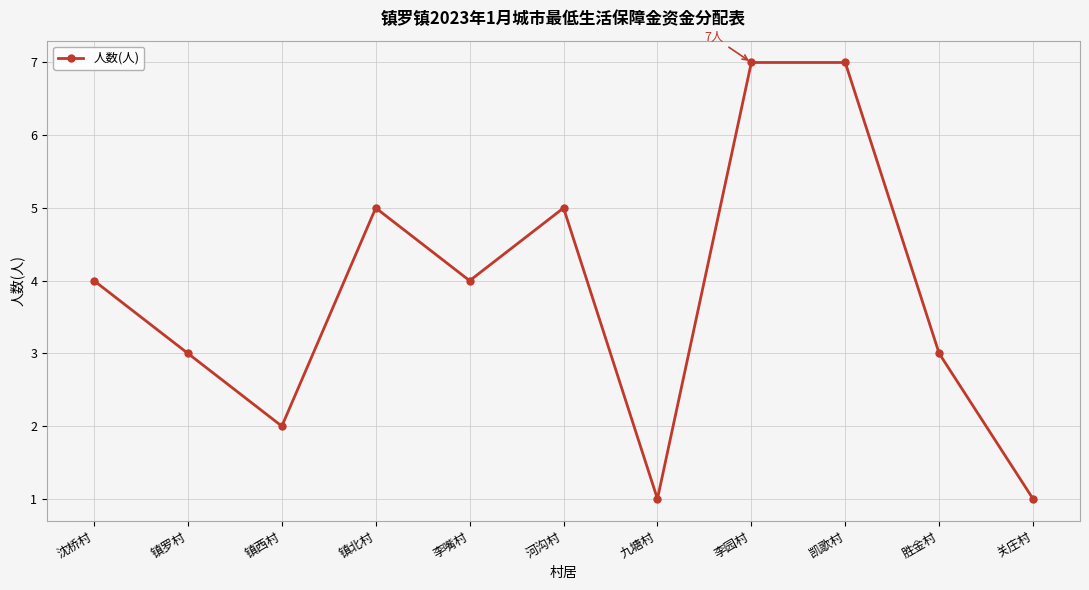

Is it true that the value at 胜金村 is 5?

False